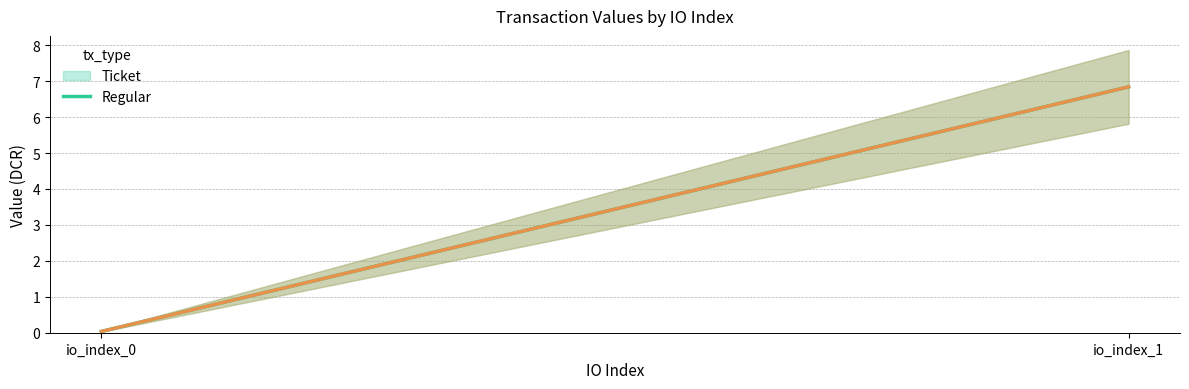

What is the average value of the Regular (line) series?

3.4